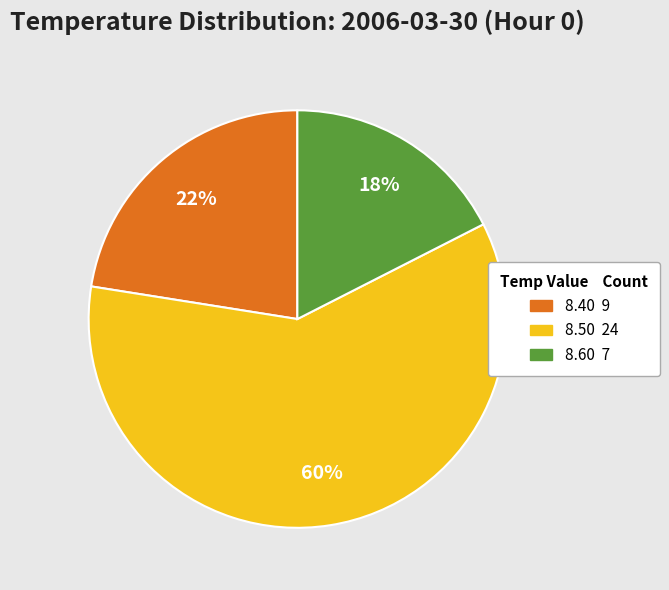

Does any single category account for the majority?

Yes